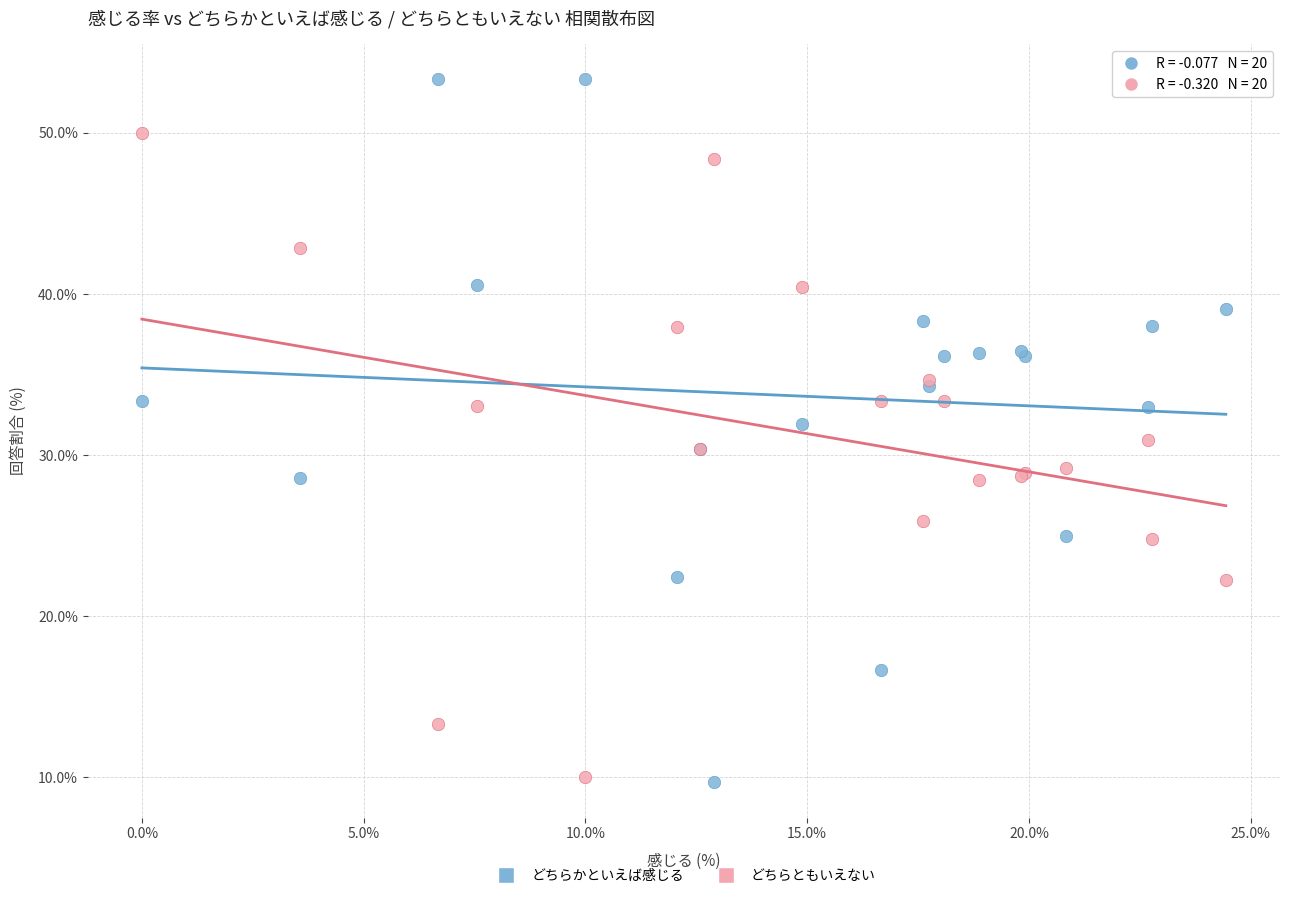

Which series contains the highest Y value?

どちらかといえば感じる